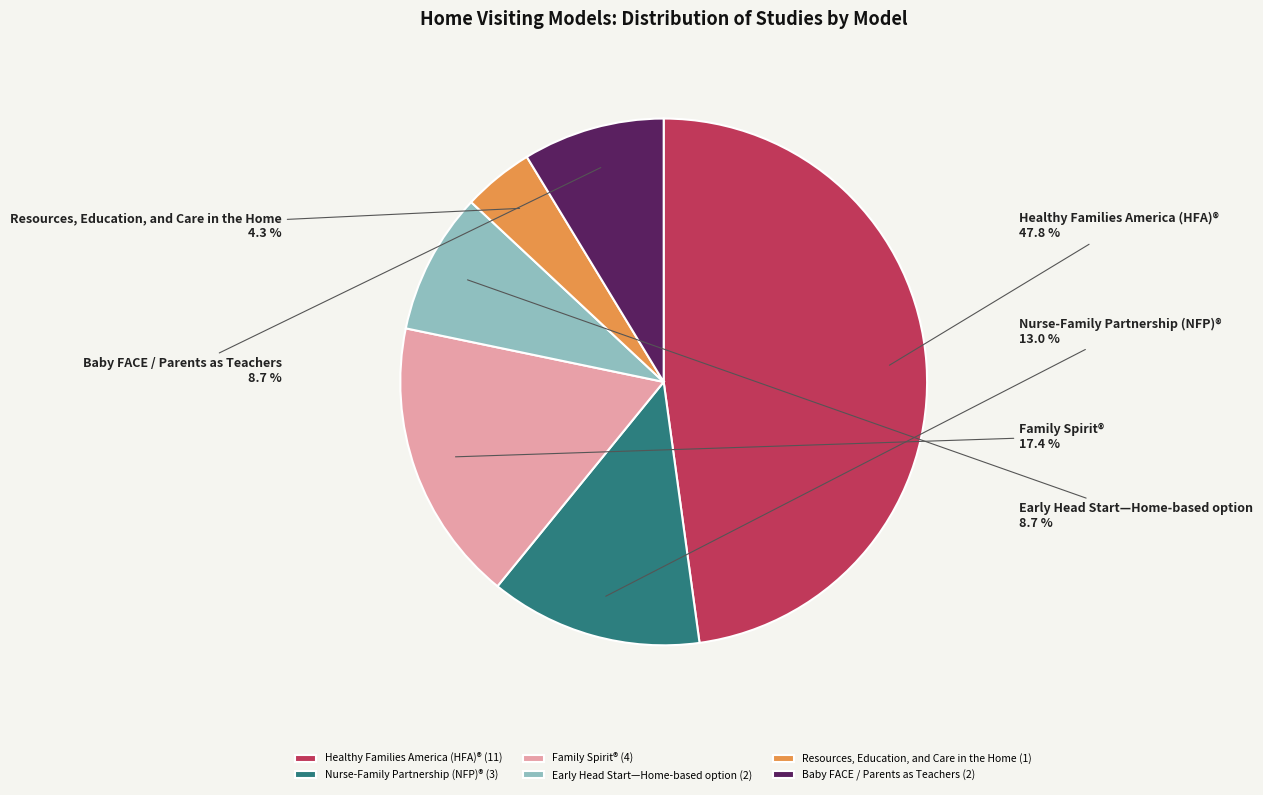

What percentage is the Healthy Families America (HFA)® slice, to the nearest percent?

48%